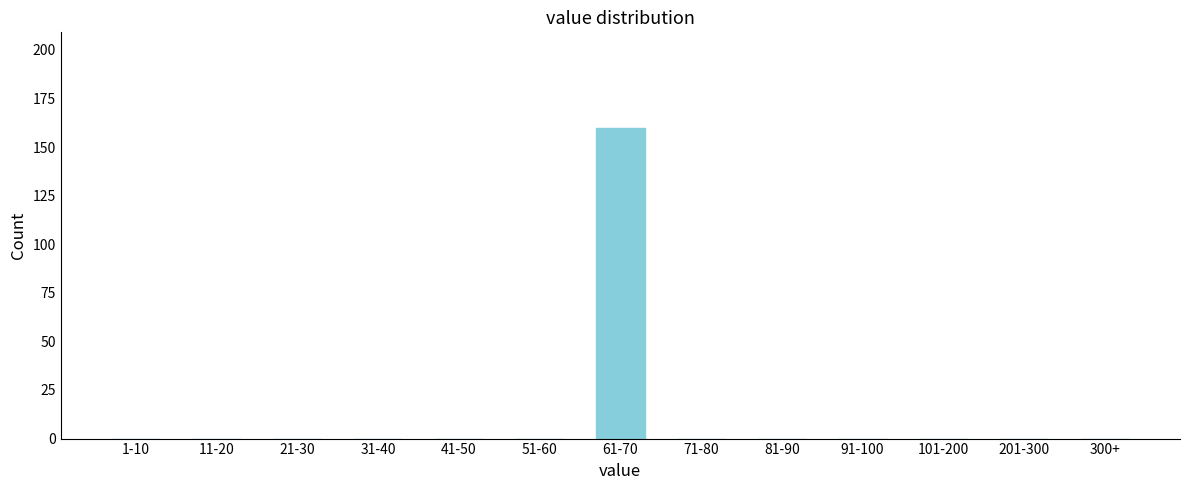

Reading left to right, extract all data points from this chart.

1-10=0	11-20=0	21-30=0	31-40=0	41-50=0	51-60=0	61-70=160	71-80=0	81-90=0	91-100=0	101-200=0	201-300=0	300+=0